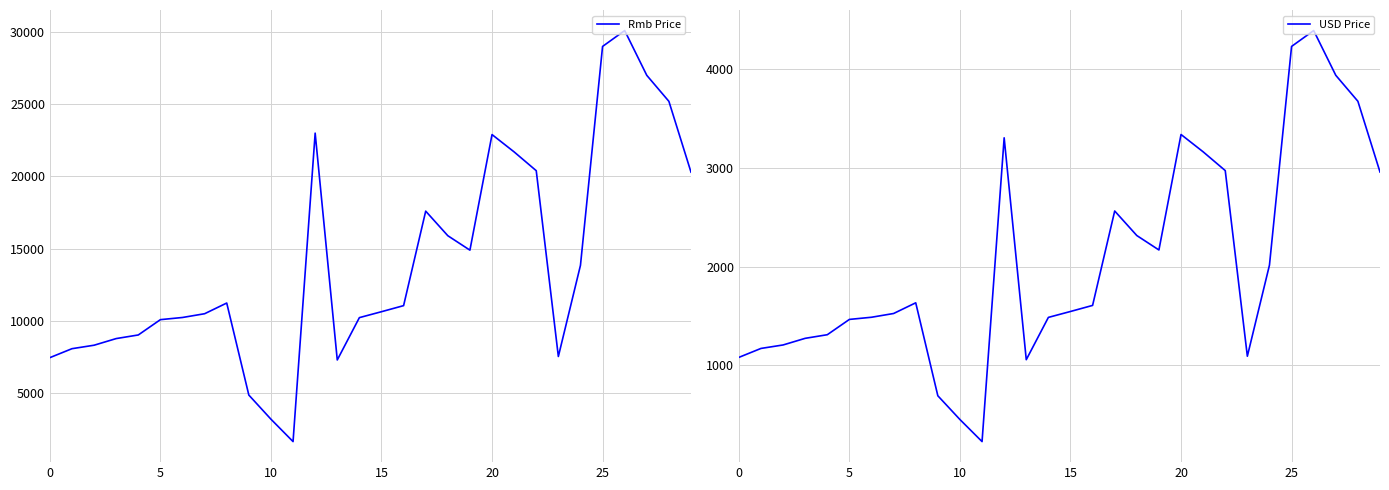

The value of Rmb Price at 25 is 42732. True or false?

False